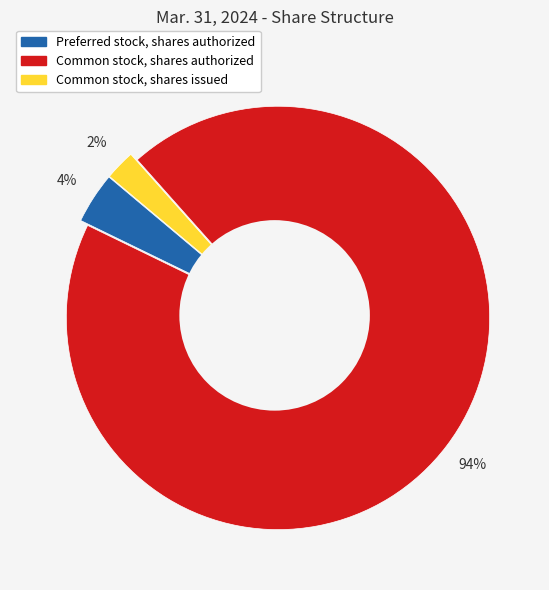

Does any single category account for the majority?

Yes